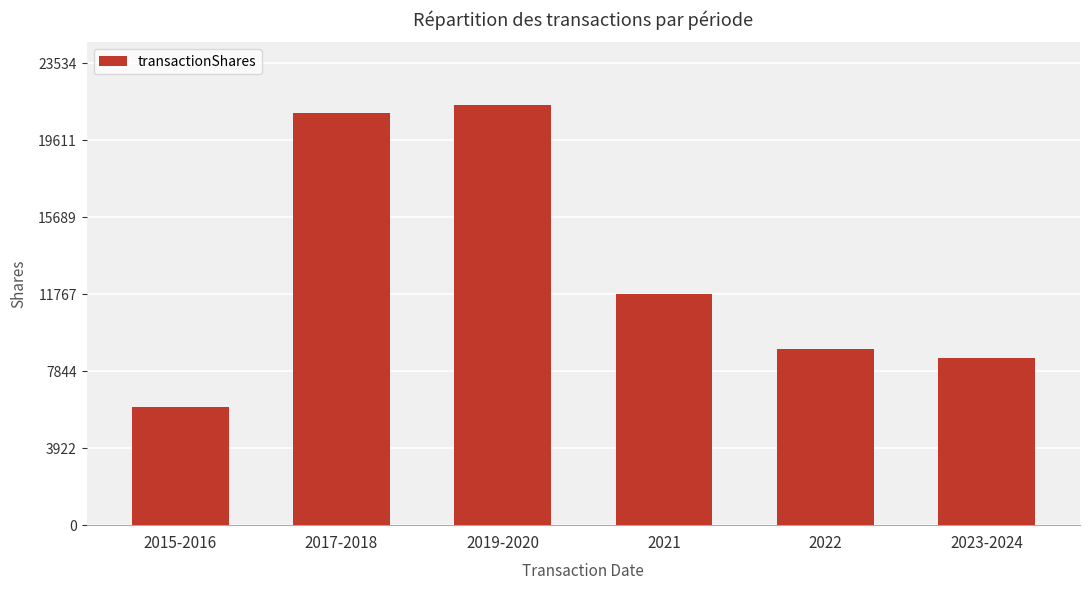

Rank the categories by value from highest to lowest.

2019-2020, 2017-2018, 2021, 2022, 2023-2024, 2015-2016